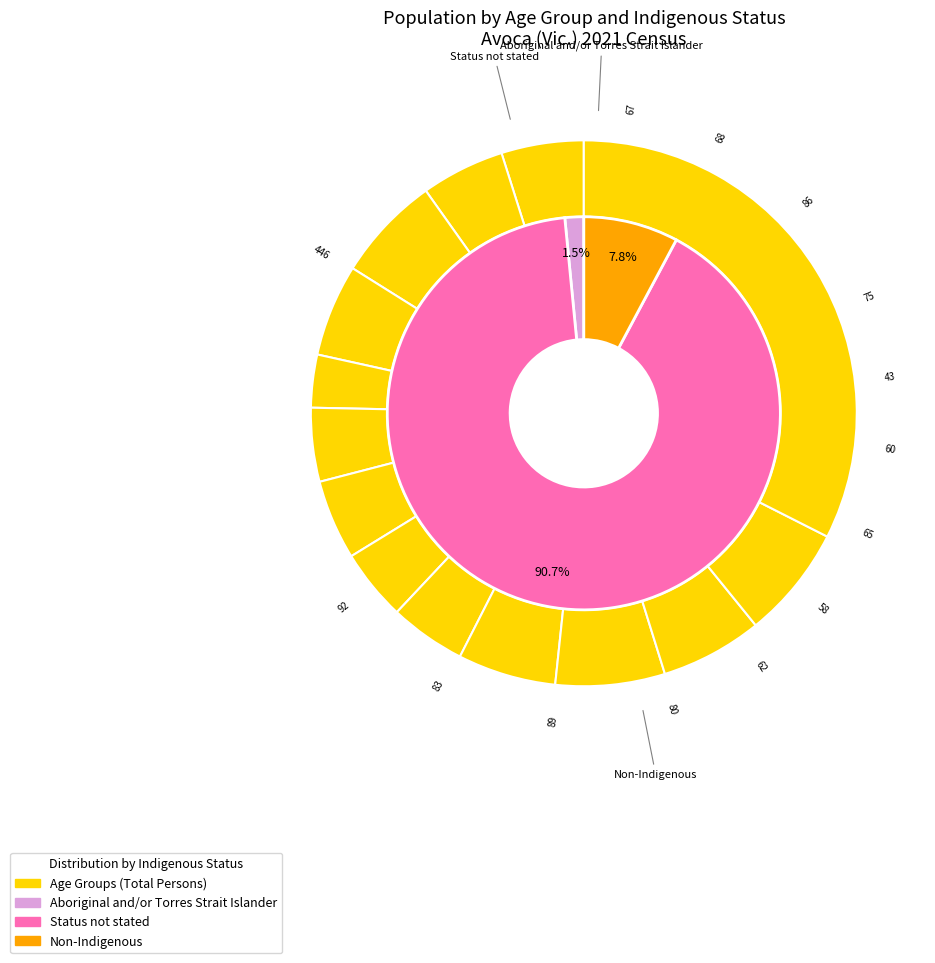

What is the ratio of the value at 15-19 years to the value at 50-54 years?

0.8